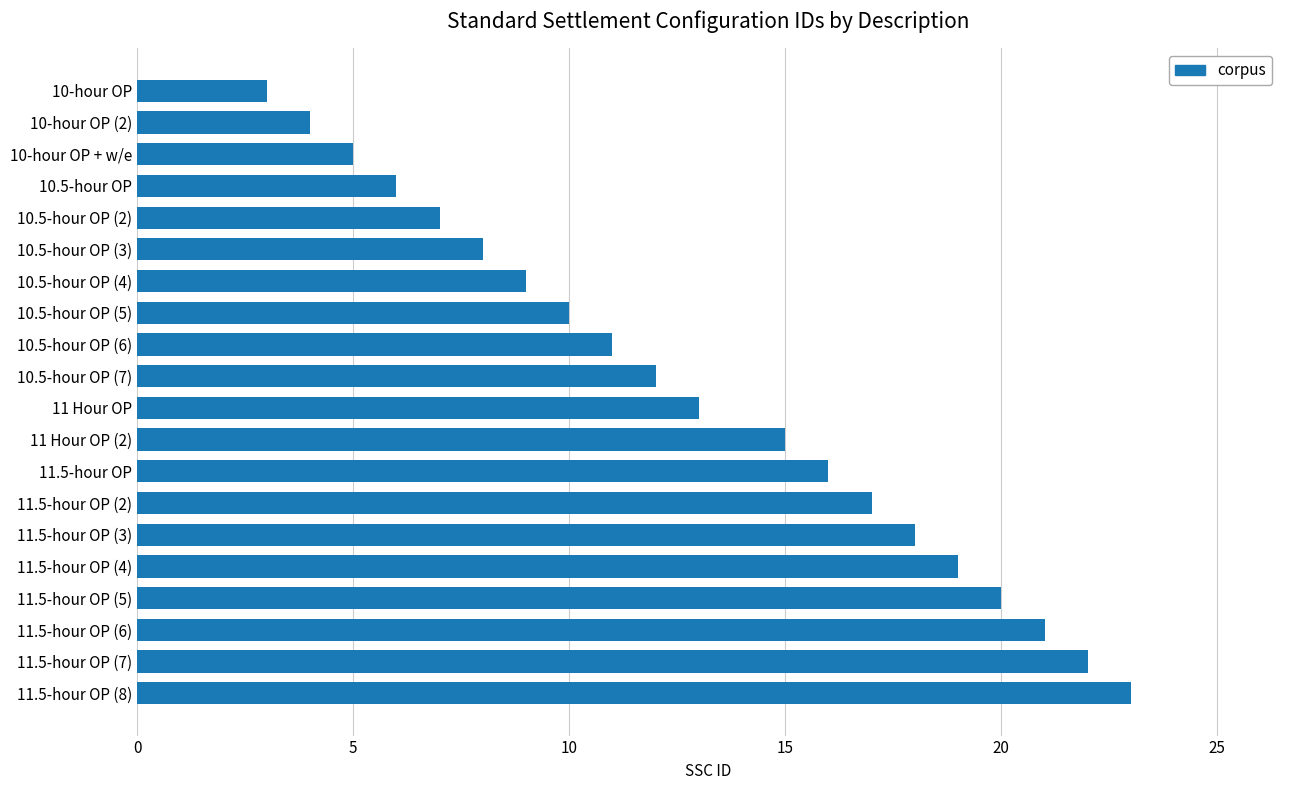

At which label is the value closest to 13?

11 Hour OP